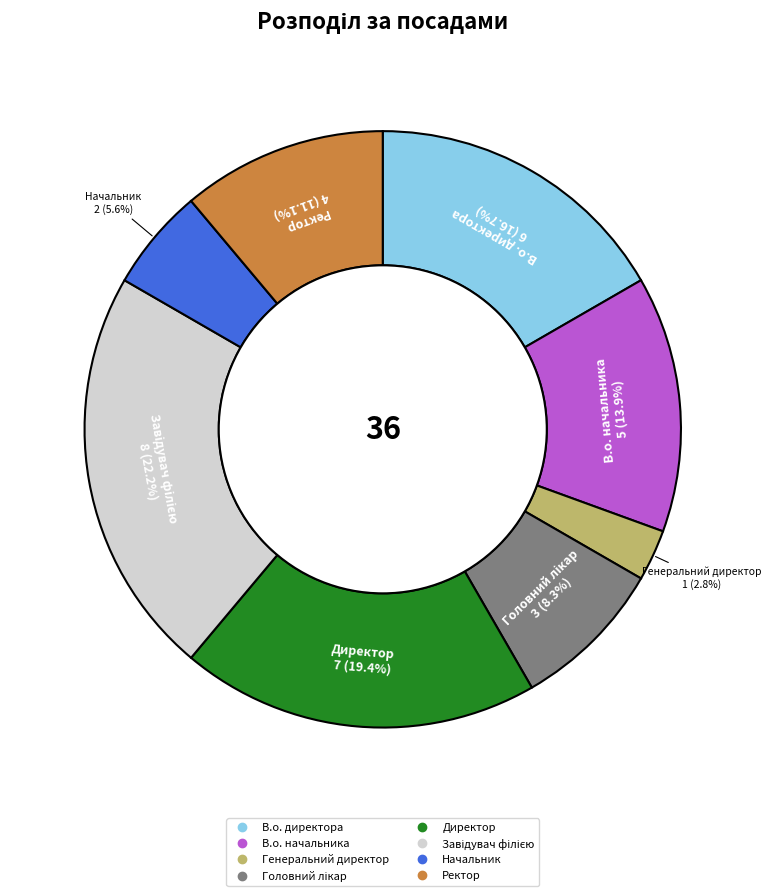

Count the number of slices in the pie.

8